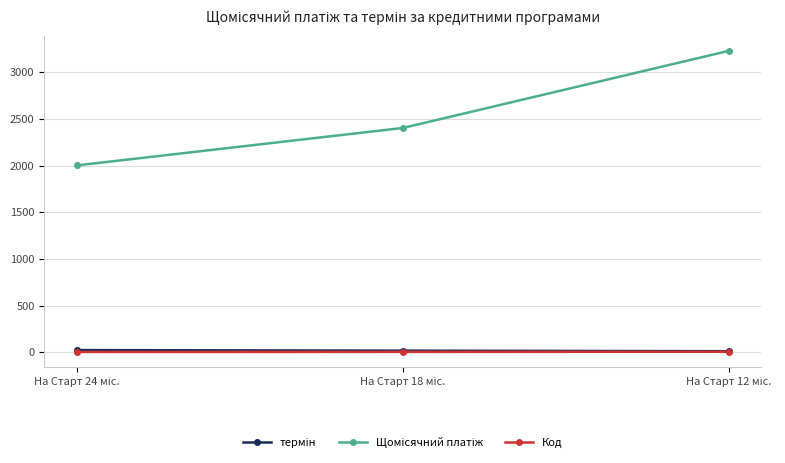

At how many categories does at least one series exceed 1258?

3